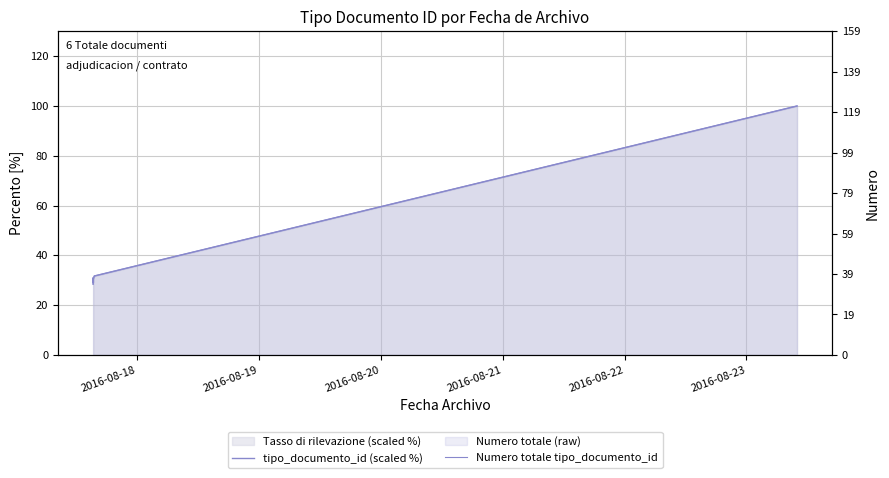

At 2016-08-23, list the series in order from largest to smallest.

Numero totale tipo_documento_id, tipo_documento_id (scaled %)